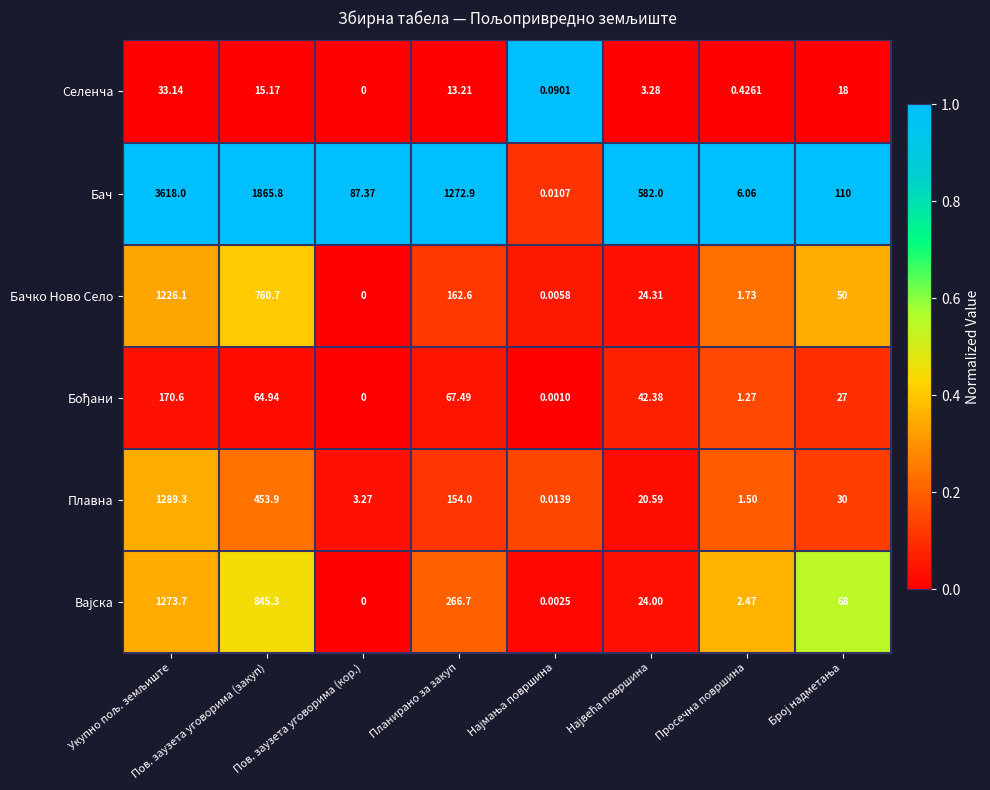

At which label is Плавна closest to 644?

Пов. заузета уговорима (закуп)